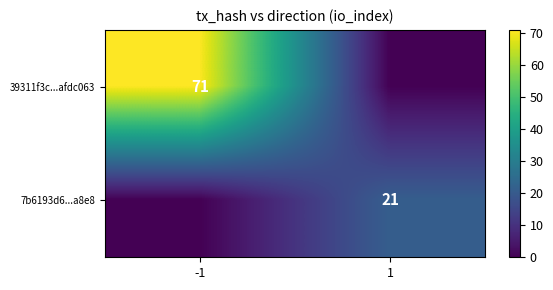

Is it true that 7b6193d6...a8e8 equals 21 at 1?

True